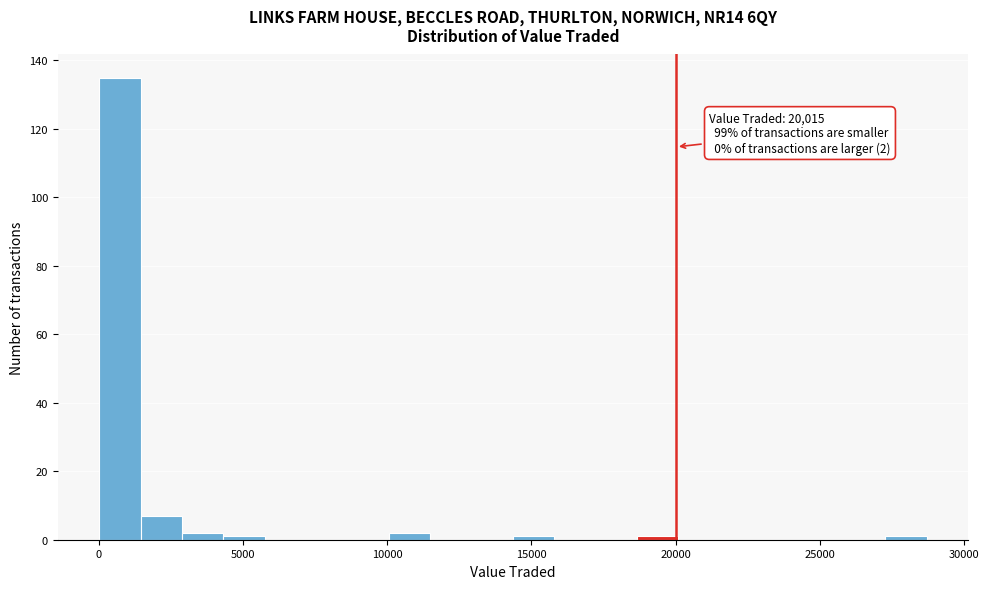

Around what value on the x-axis is the tallest bar? Give the approximate position of its centre, as read against the axis.

500